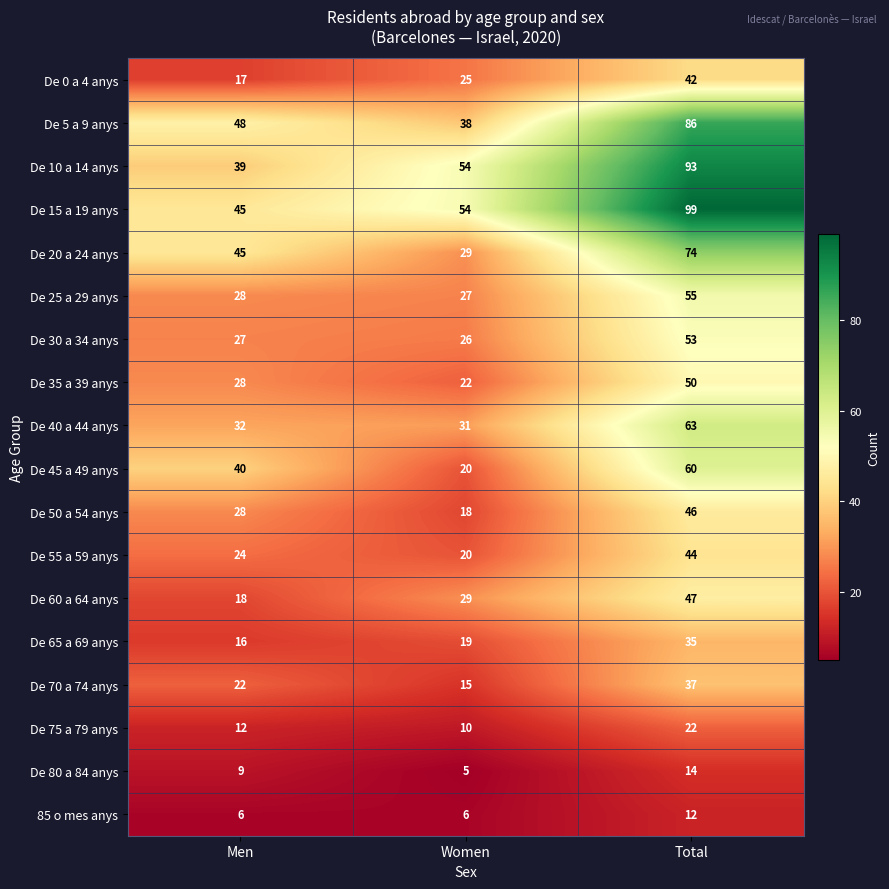

Which series changed the most between Men and Women?

De 45 a 49 anys